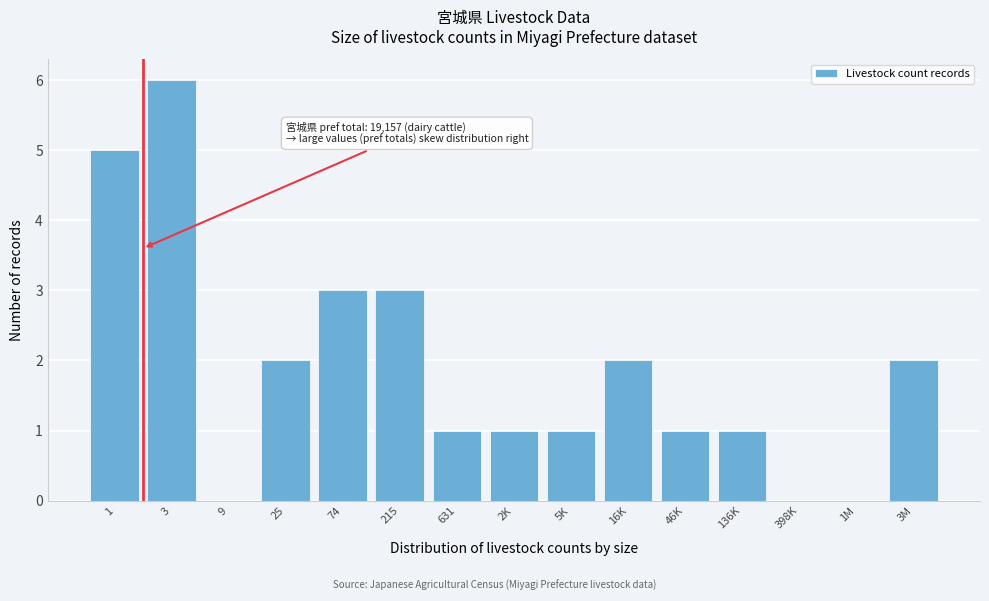

Reading left to right, extract all data points from this chart.

1=5	3=6	9=0	25=2	74=3	215=3	631=1	2K=1	5K=1	16K=2	46K=1	136K=1	398K=0	1M=0	3M=2